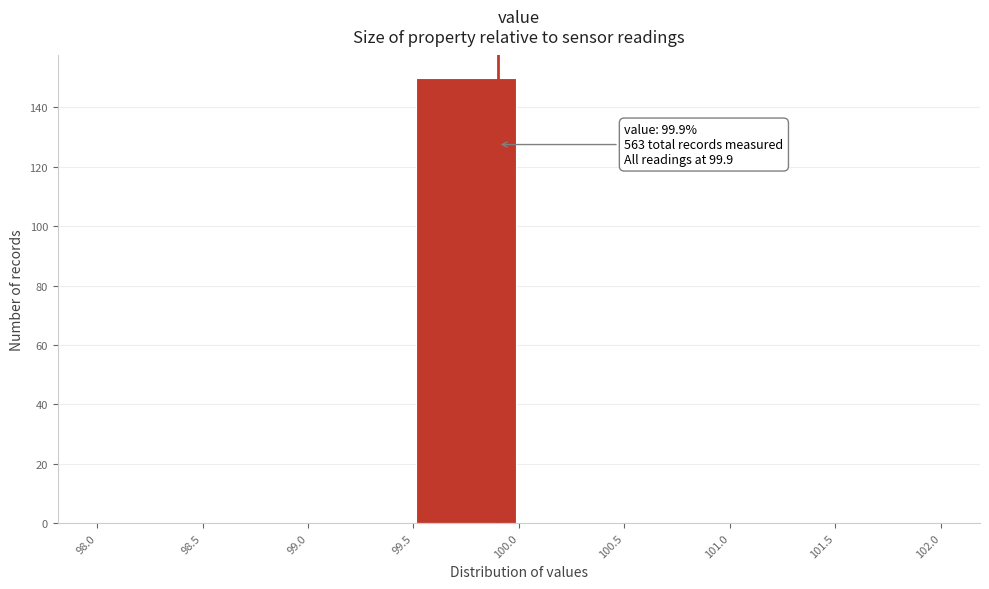

Which range on the x-axis has the tallest bar?

99.5 to 100.0